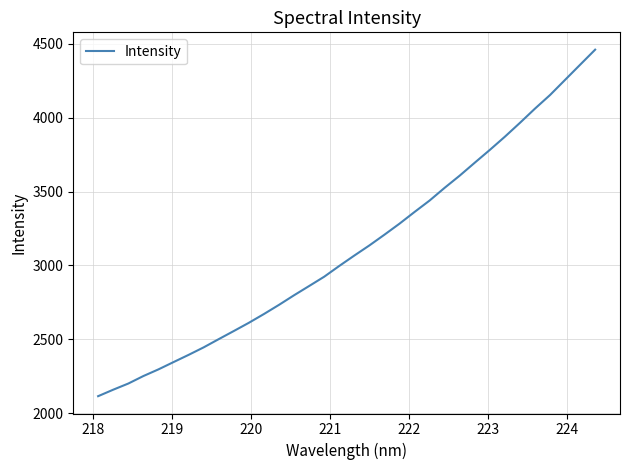

What is the minimum value shown in the chart?

2116.1